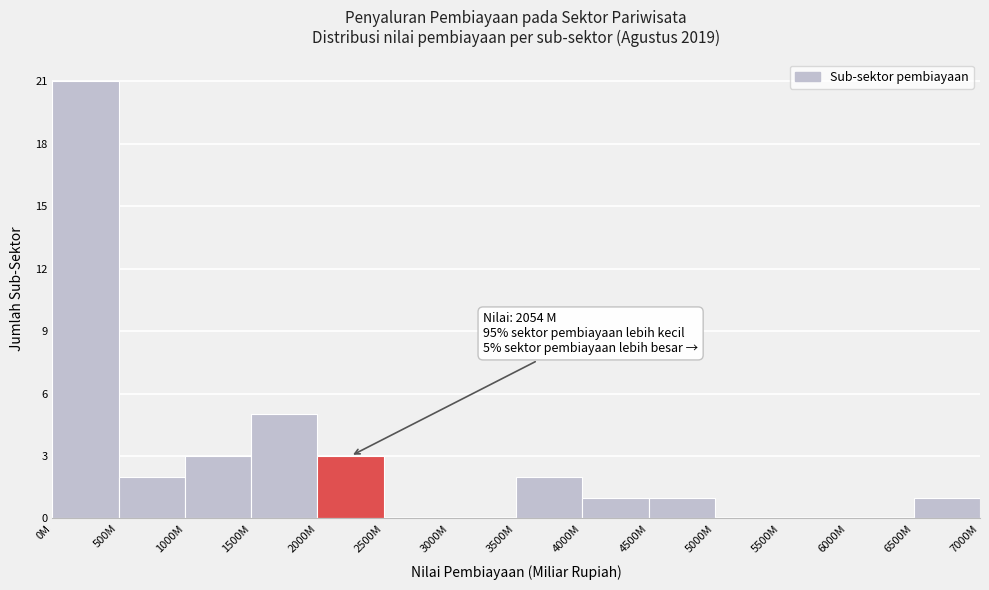

Reading left to right, what are all the values shown in this chart?

0M=21	500M=2	1000M=3	1500M=5	2000M=3	2500M=0	3000M=0	3500M=2	4000M=1	4500M=1	5000M=0	5500M=0	6000M=0	6500M=1